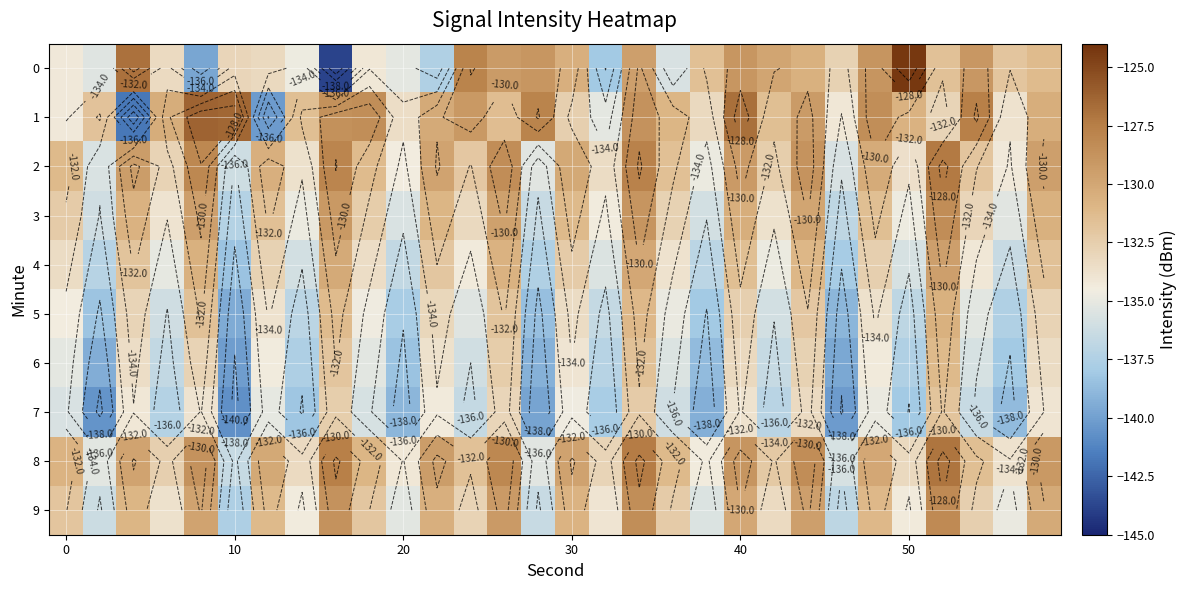

How many data points in 8 are less than -130?

18